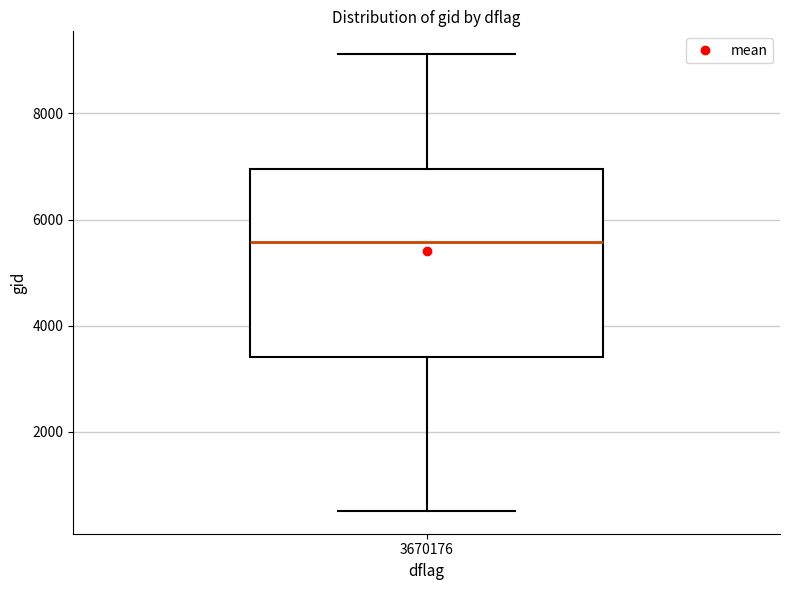

Read this box plot against the y-axis: the position of the median line, the range covered by the box, and the ends of both whiskers. The values are not printed on the chart, so give them approximately, as read against the axis.

median 5600, box 3400 to 7000, whiskers 600 to 9200